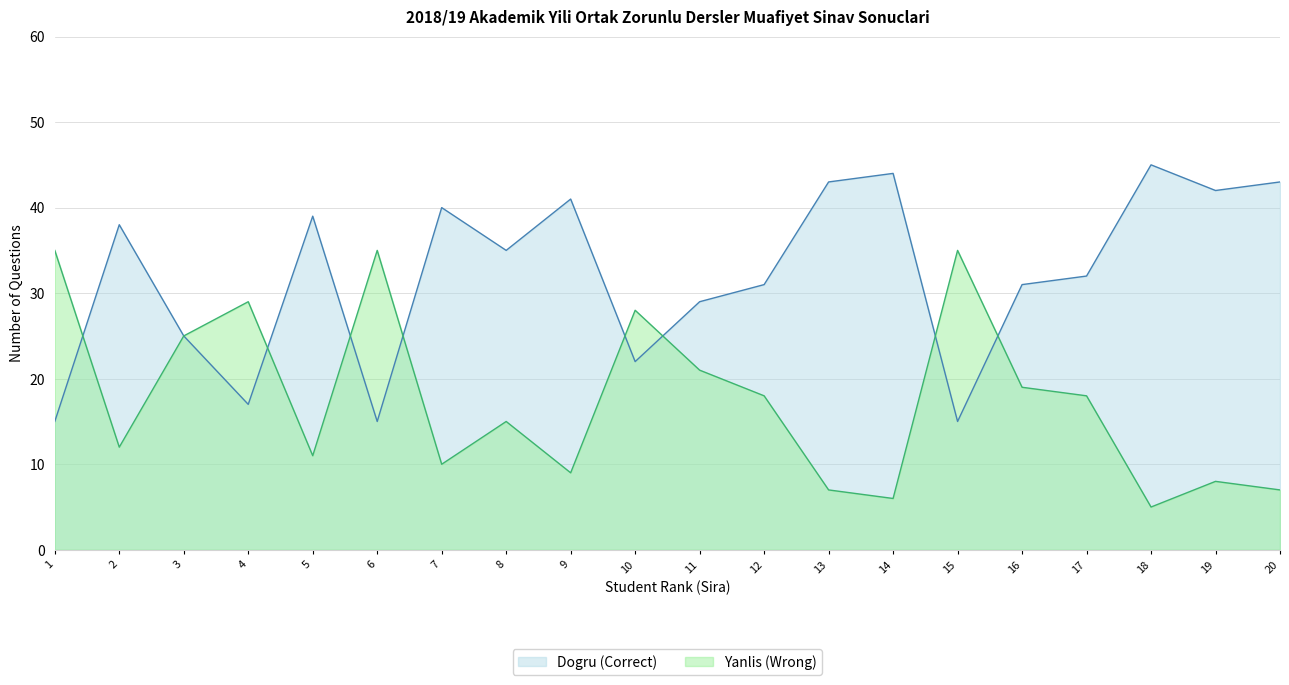

What is the difference between the maximum and minimum values in the Dogru (Correct) series?

30